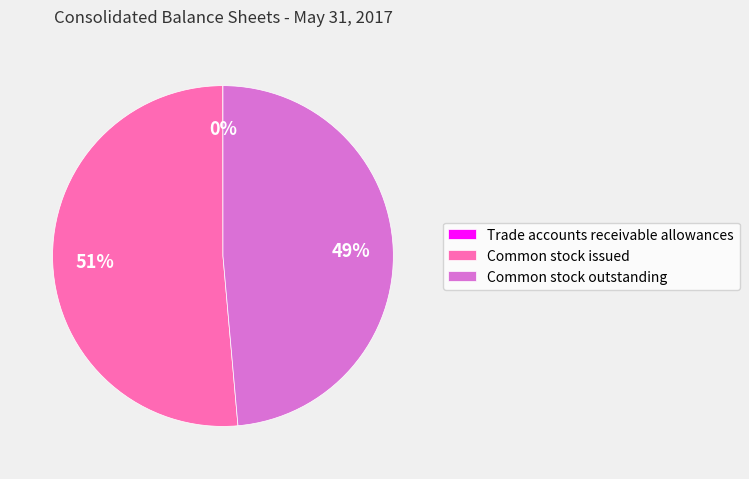

What is the largest slice in the pie chart?

Common stock issued